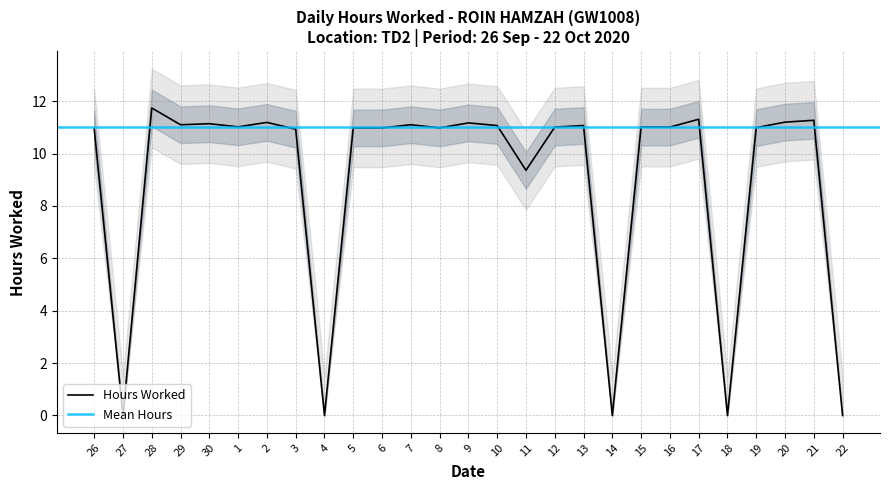

Reading left to right, extract all data points from this chart.

26=10.9	27=0.0	28=11.7	29=11.1	30=11.1	1=11.0	2=11.2	3=10.9	4=0.0	5=11.0	6=11.0	7=11.1	8=11.0	9=11.2	10=11.1	11=9.4	12=11.0	13=11.1	14=0.0	15=11.0	16=11.0	17=11.3	18=0.0	19=11.0	20=11.2	21=11.3	22=0.0